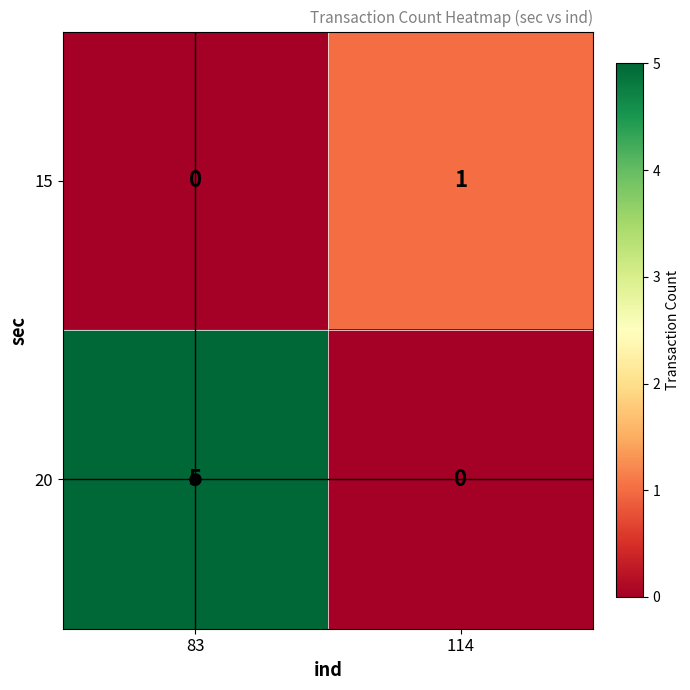

What is the sum of the 20 values at 114 and 83?

5